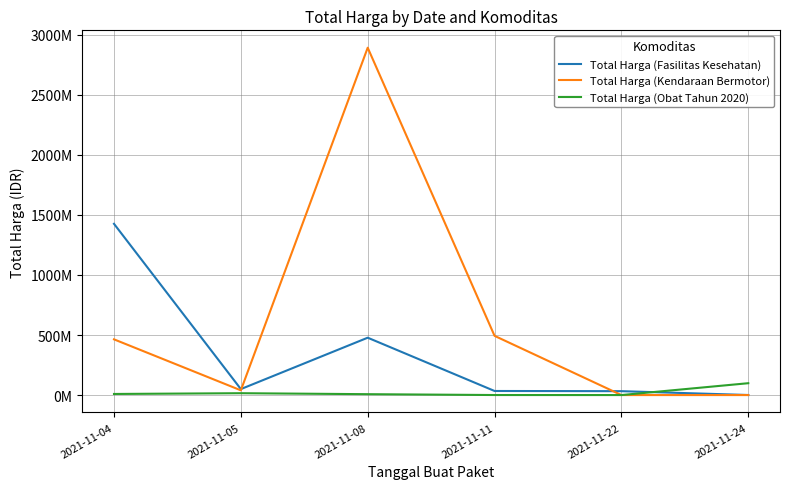

What are all the series names shown in the legend?

Total Harga (Fasilitas Kesehatan), Total Harga (Kendaraan Bermotor), Total Harga (Obat Tahun 2020)